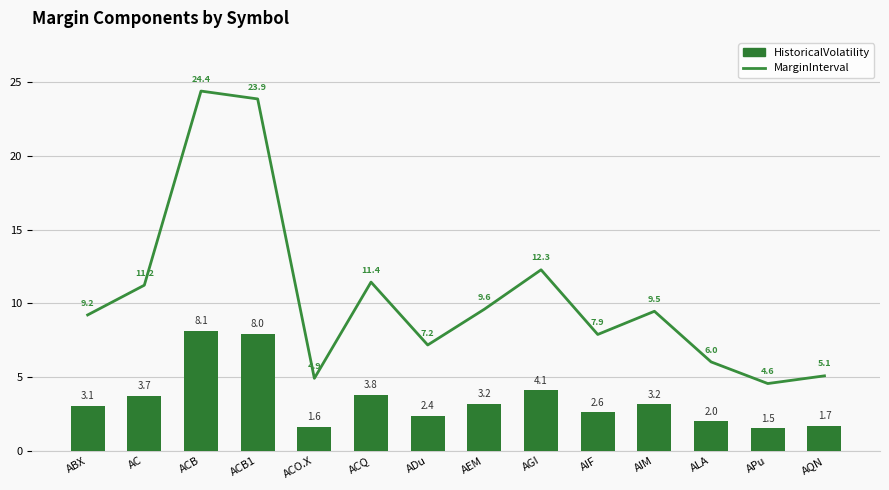

What is the label of the 6th bar from the left?

ACQ